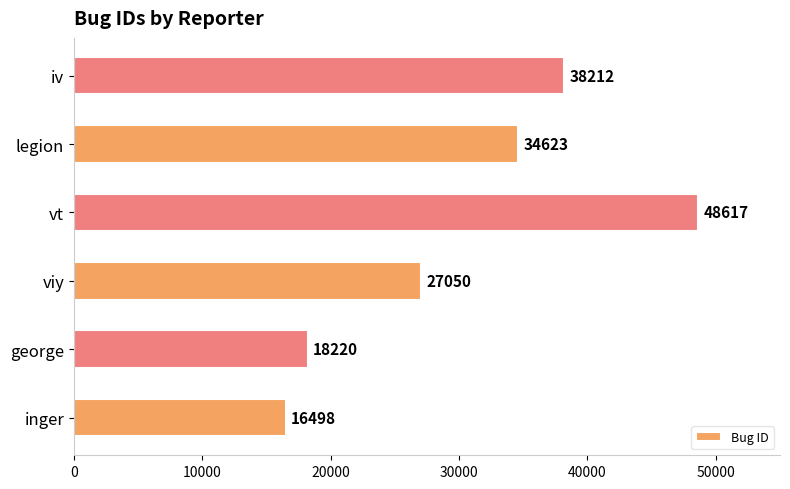

Rank the categories by value from highest to lowest.

vt, iv, legion, viy, george, inger